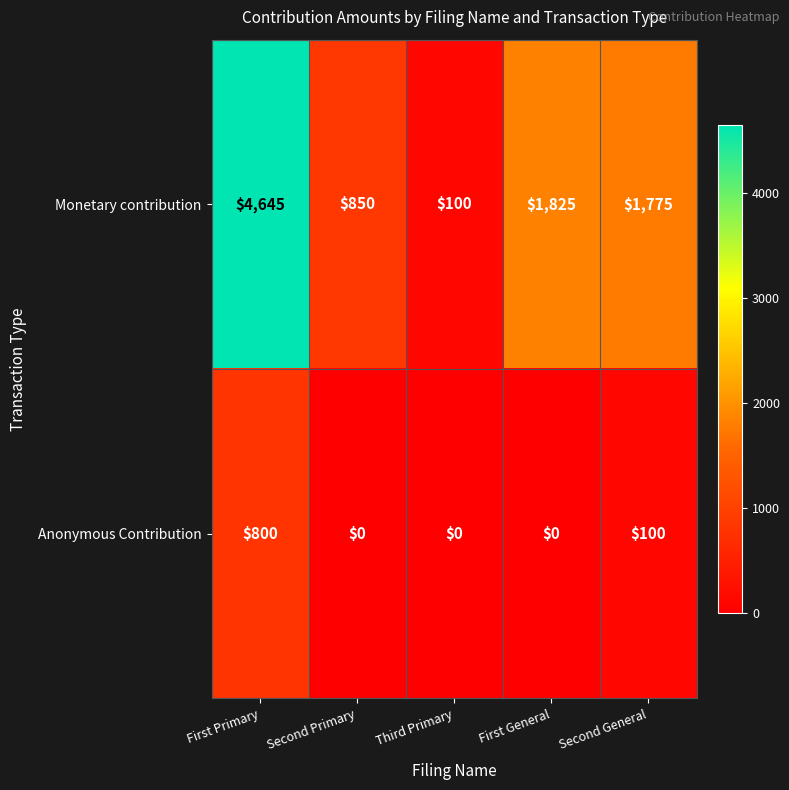

Reading left to right, list all the values displayed in this chart.

Monetary contribution: First Primary=4645	Second Primary=850	Third Primary=100	First General=1825	Second General=1775
Anonymous Contribution: First Primary=800	Second Primary=0	Third Primary=0	First General=0	Second General=100